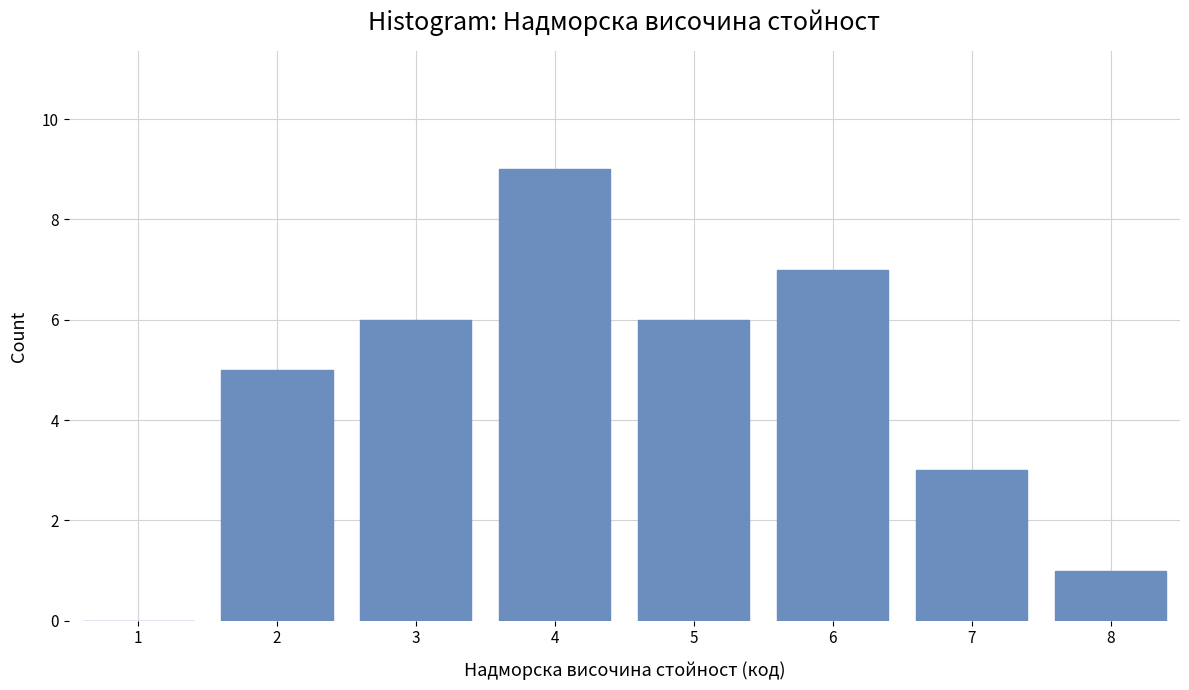

Reading left to right, list all the values displayed in this chart.

1=0	2=5	3=6	4=9	5=6	6=7	7=3	8=1